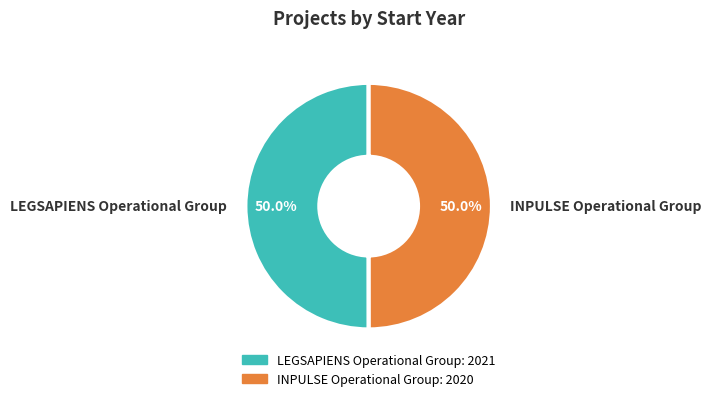

To the nearest percent, what percentage of the pie is INPULSE Operational Group?

50%